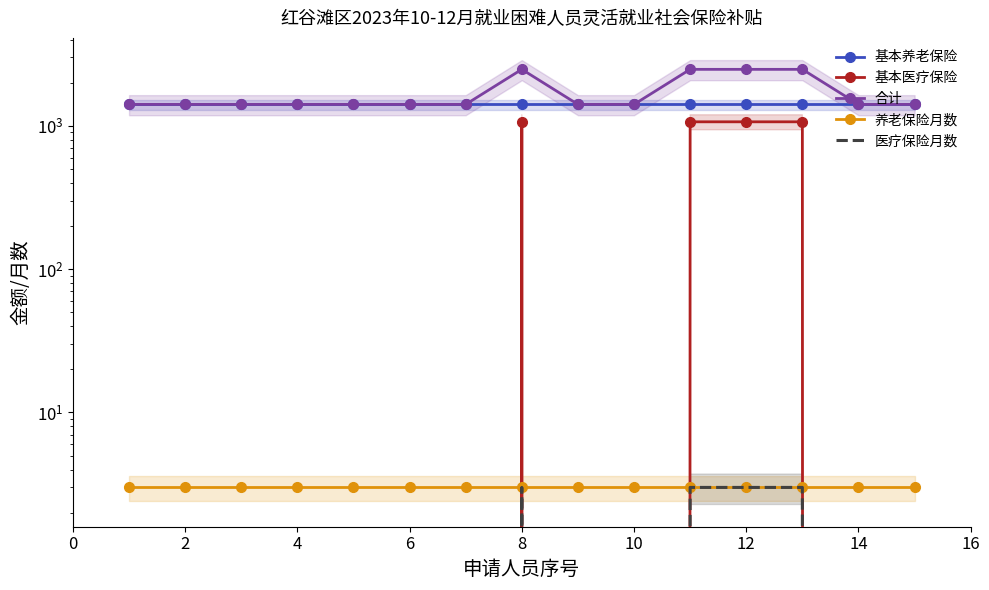

Rank the series by their maximum value, from lowest to highest.

养老保险月数, 医疗保险月数, 基本医疗保险, 基本养老保险, 合计